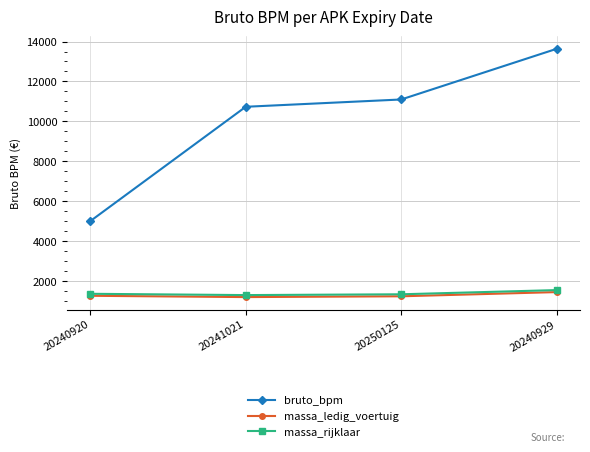

What is the spread (max minus min) of values at 20240929?

12170